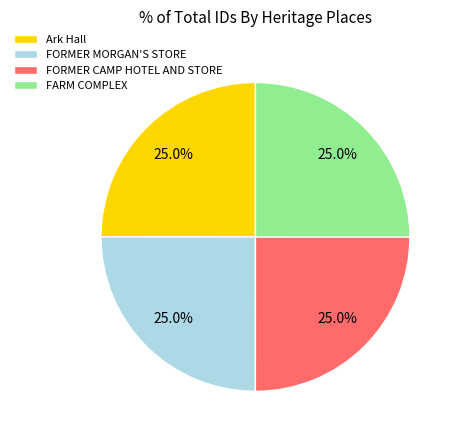

What percentage is the FARM COMPLEX slice, to the nearest percent?

25%